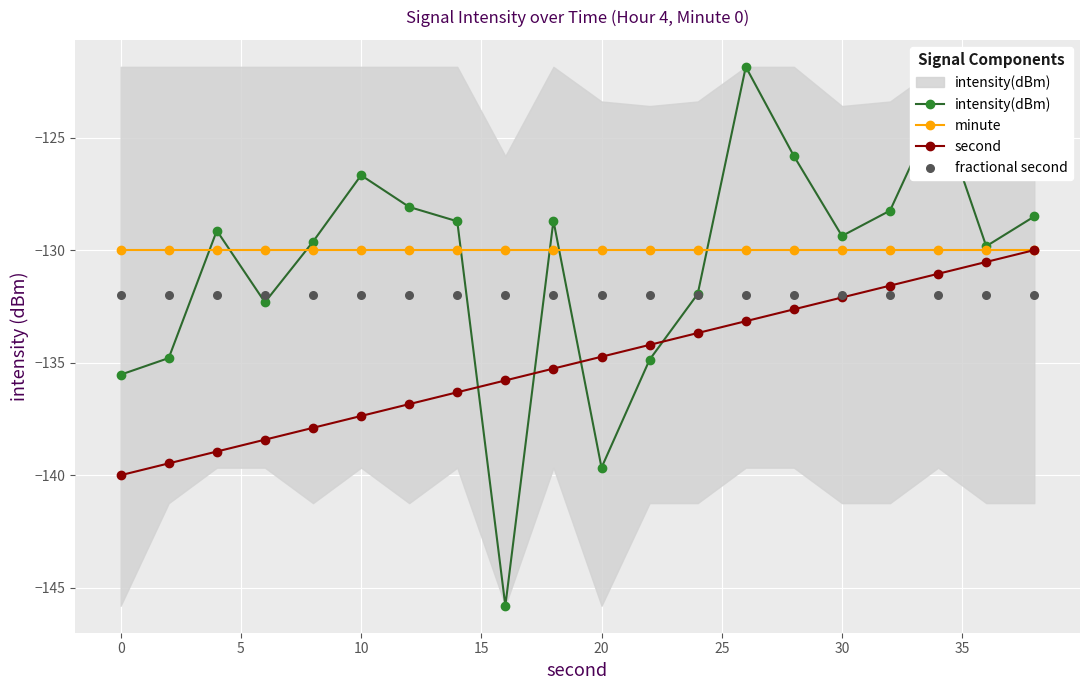

Which series has the largest total across all categories?

minute